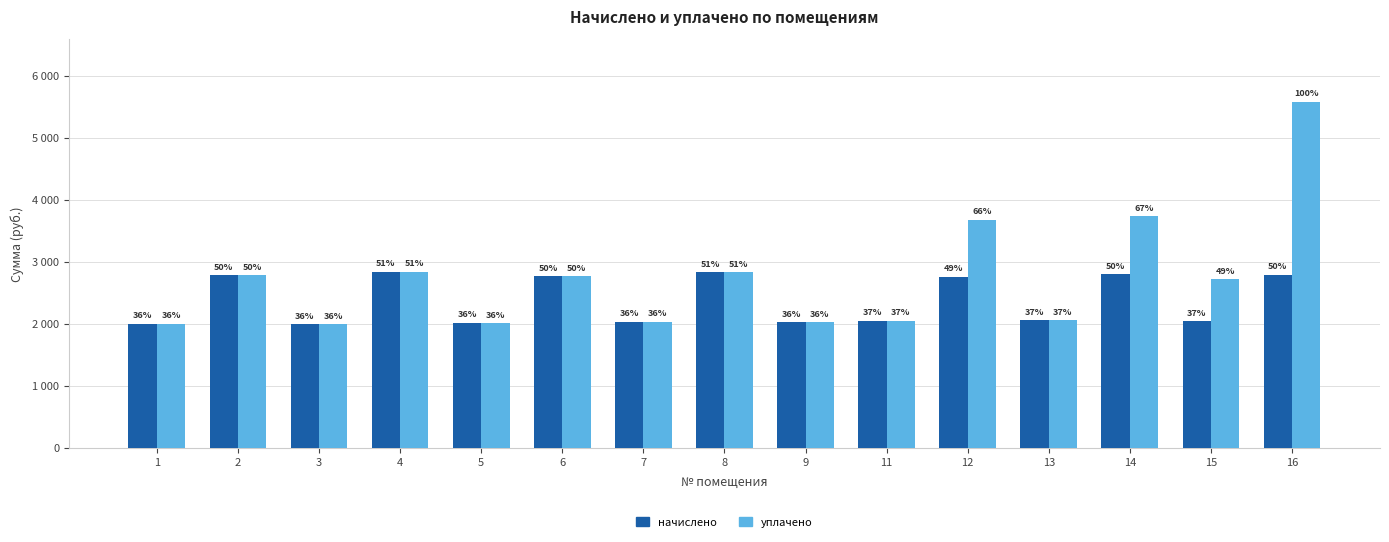

Are the bars horizontal?

No